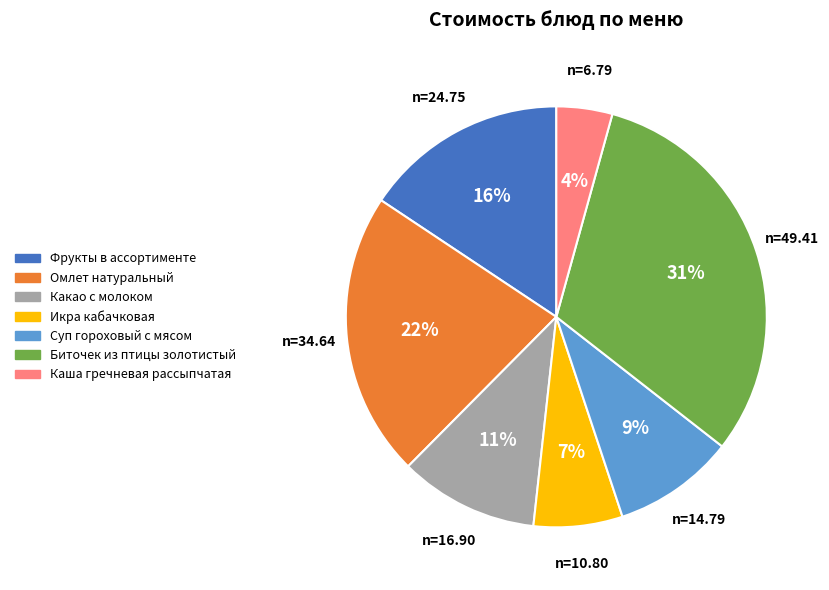

To the nearest percent, what is the difference between the largest and smallest slice percentages?

27%